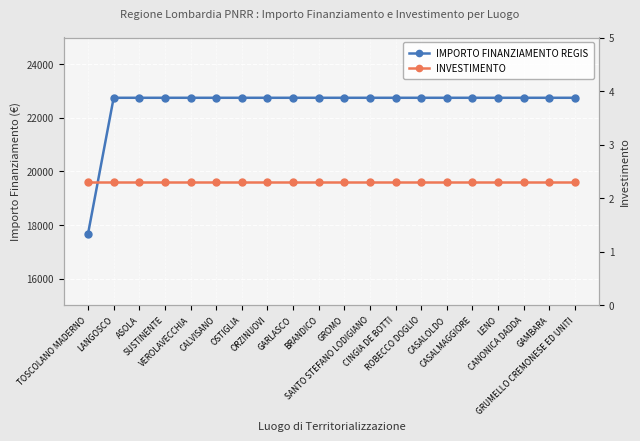

True or false: IMPORTO FINANZIAMENTO REGIS has a value of 22750.0 at OSTIGLIA.

True